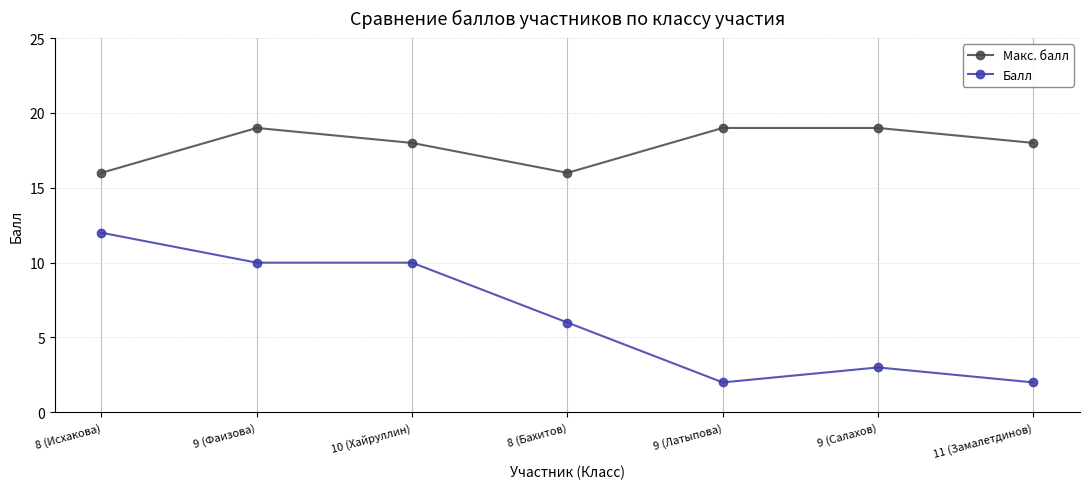

At which category does Макс. балл reach its first local peak?

9 (Фаизова)